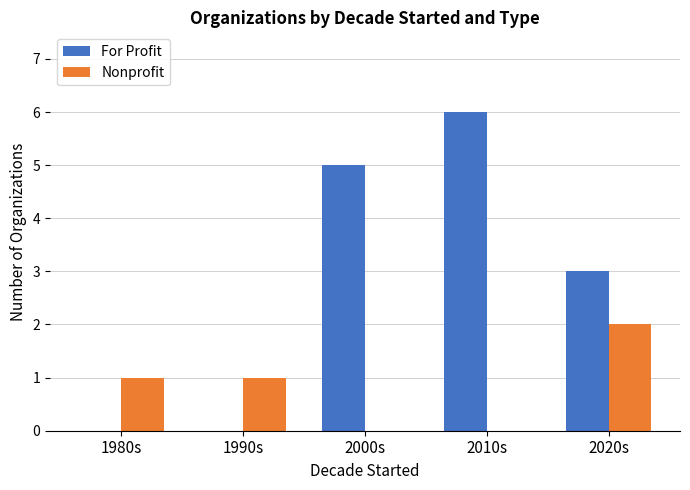

At which category is the sum across all series the highest?

2010s